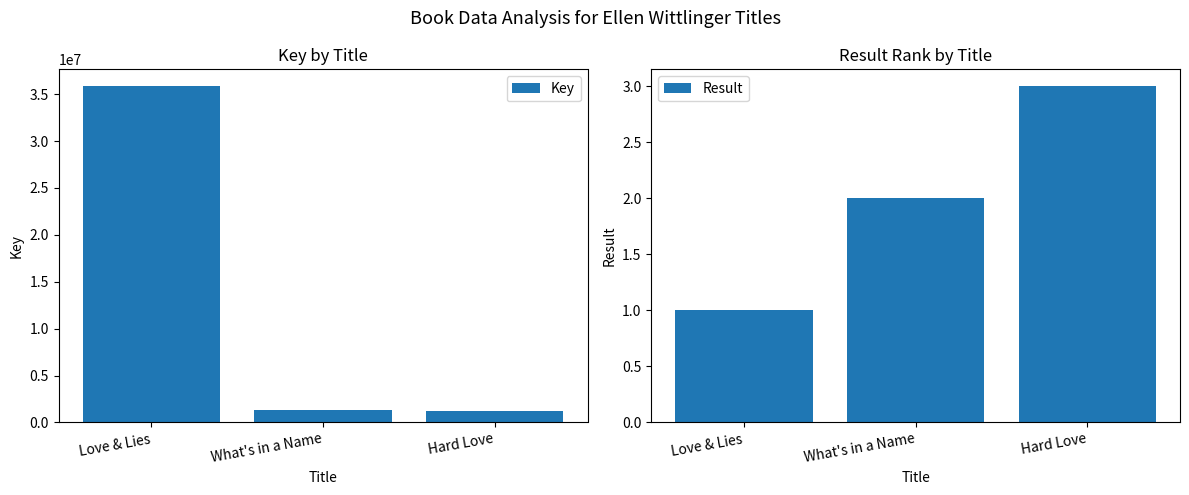

What is the value of the Key bar at the 1st from the left?

35850777